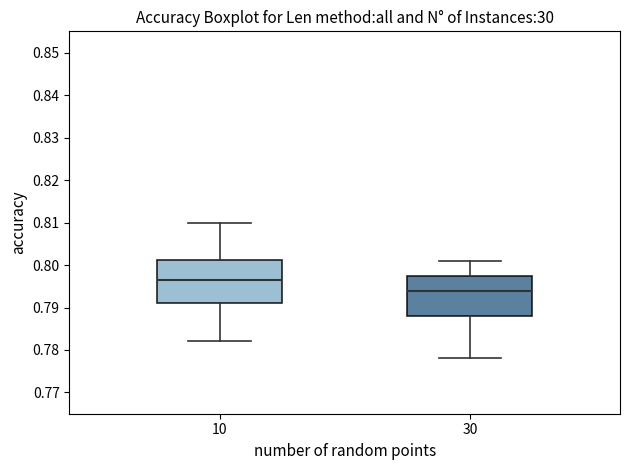

Where does the upper whisker of the box at x = 30 end on the y-axis? The values are not printed on the chart, so give them approximately, as read against the axis.

0.801